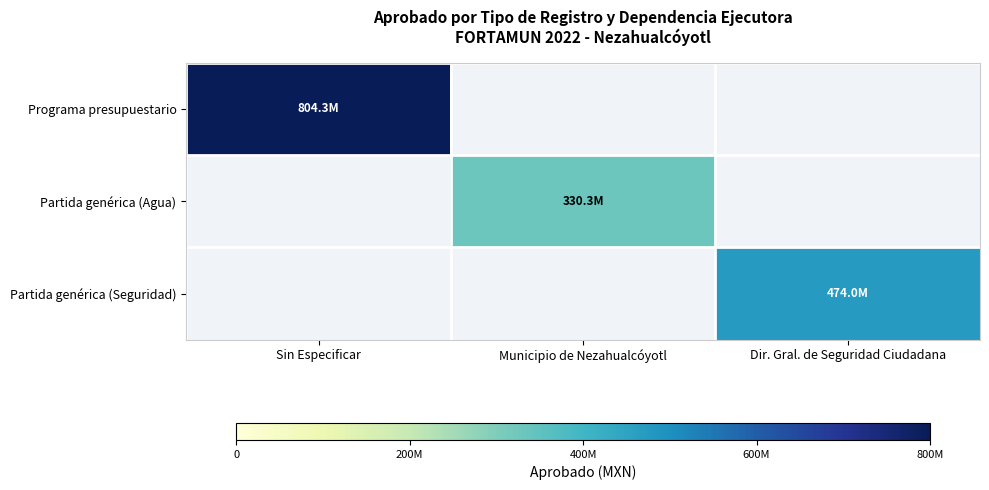

Which has a higher value, Dir. Gral. de Seguridad Ciudadana or Sin Especificar?

Sin Especificar